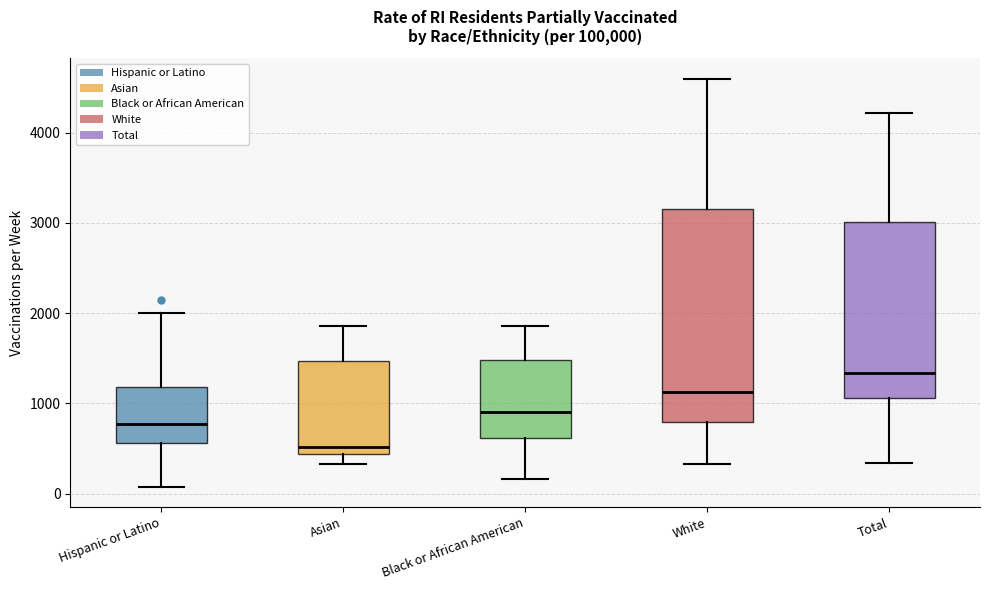

Reading left to right, read every box against the y-axis: the position of its median line, the range the box covers, and the ends of its whiskers. The values are not printed on the chart, so give them approximately, as read against the axis.

Hispanic or Latino: median 800, box 600 to 1200, whiskers 100 to 2000
Asian: median 500, box 400 to 1500, whiskers 300 to 1900
Black or African American: median 900, box 600 to 1500, whiskers 200 to 1900
White: median 1100, box 800 to 3200, whiskers 300 to 4600
Total: median 1300, box 1100 to 3000, whiskers 300 to 4200